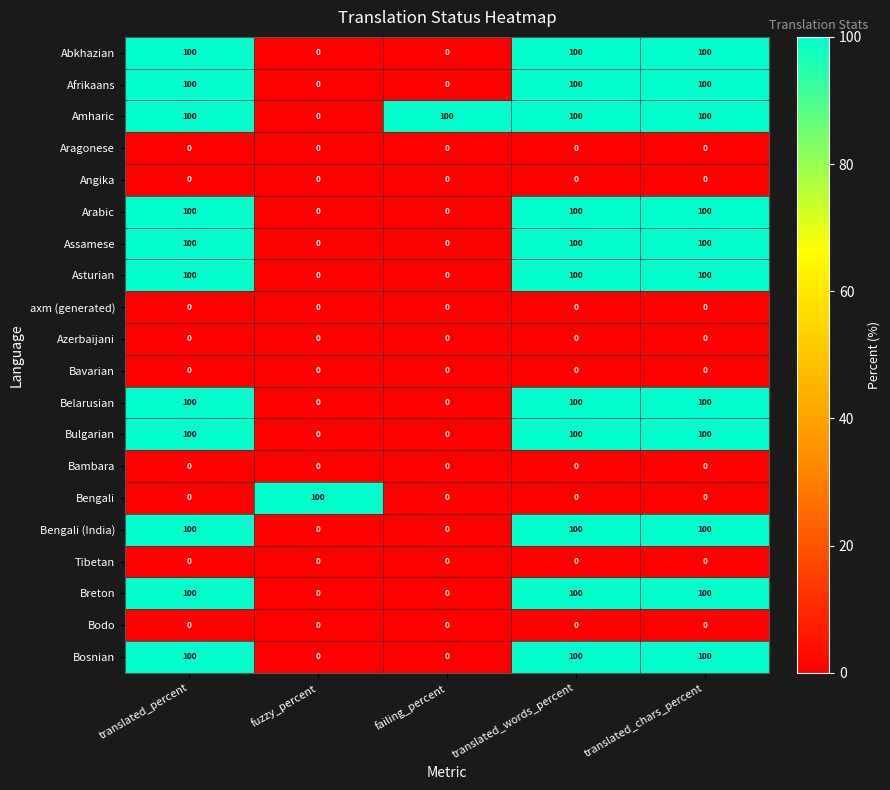

What is the total value across all series at translated_percent?

1100